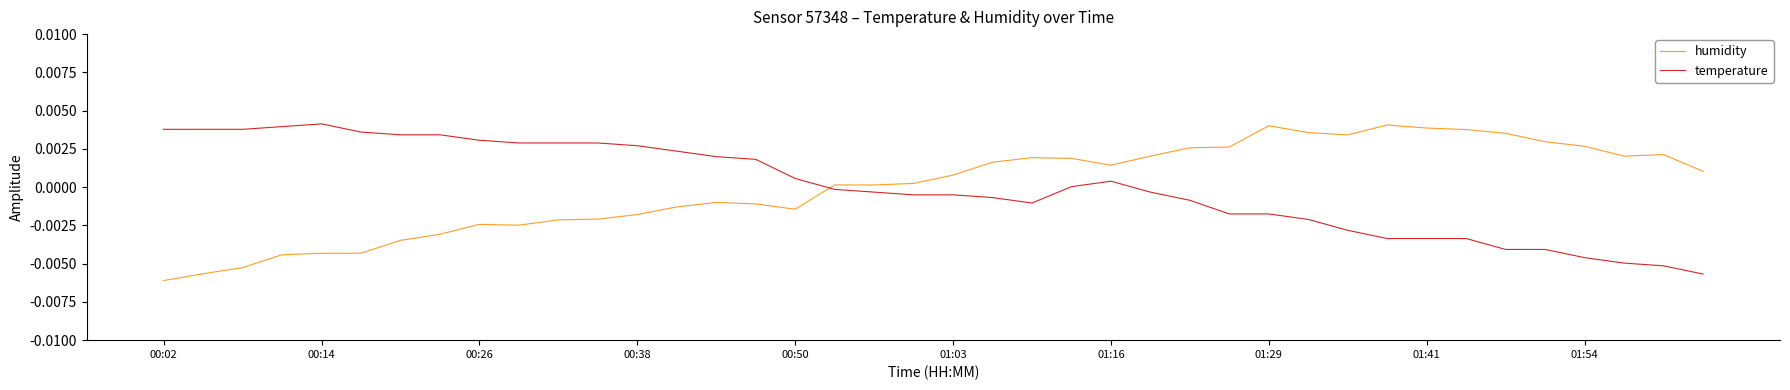

After their last crossing, which series has the higher values: humidity or temperature?

humidity